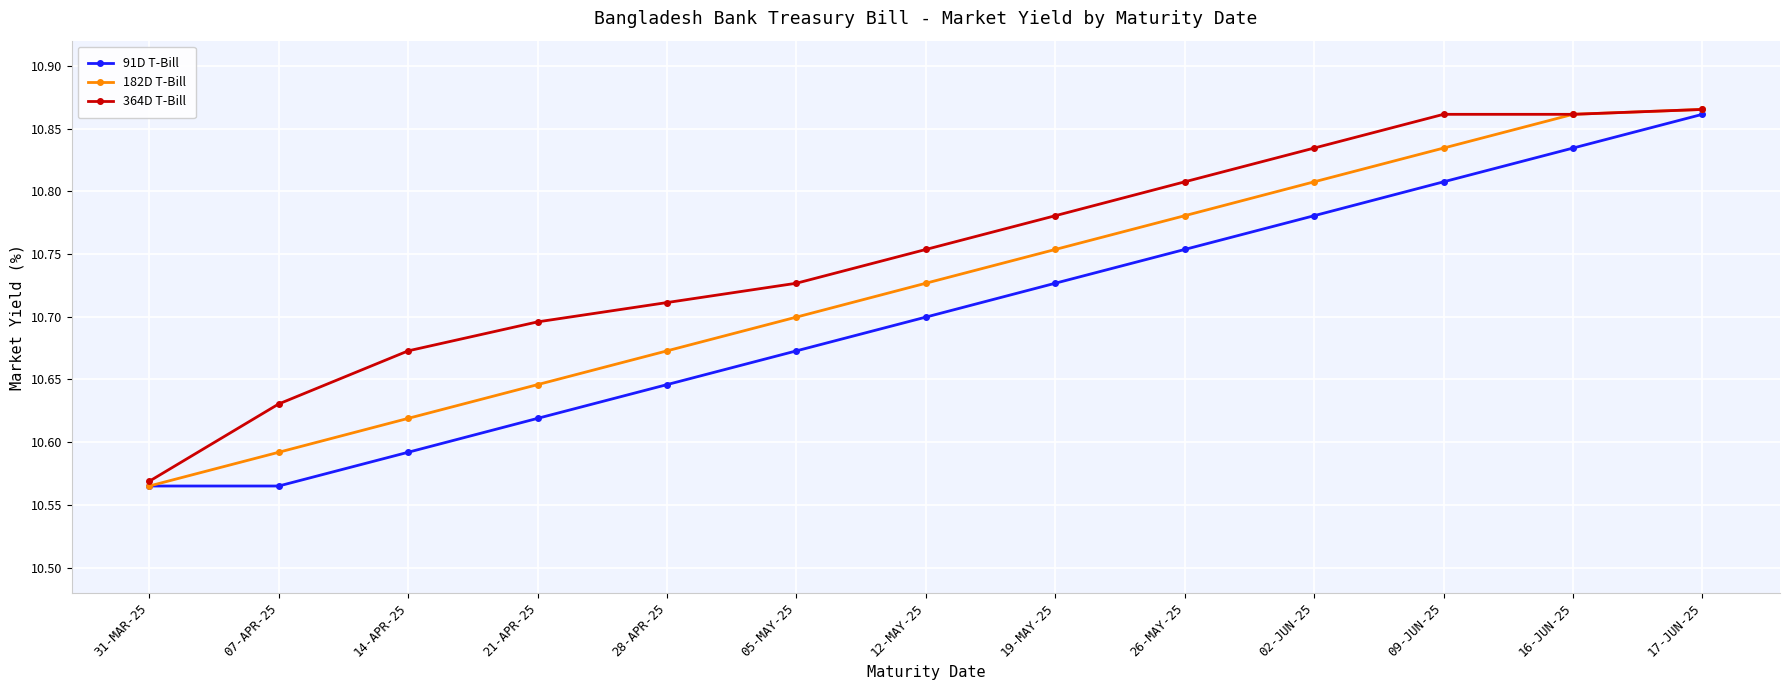

At 05-MAY-25, list the series in order from largest to smallest.

364D T-Bill, 182D T-Bill, 91D T-Bill